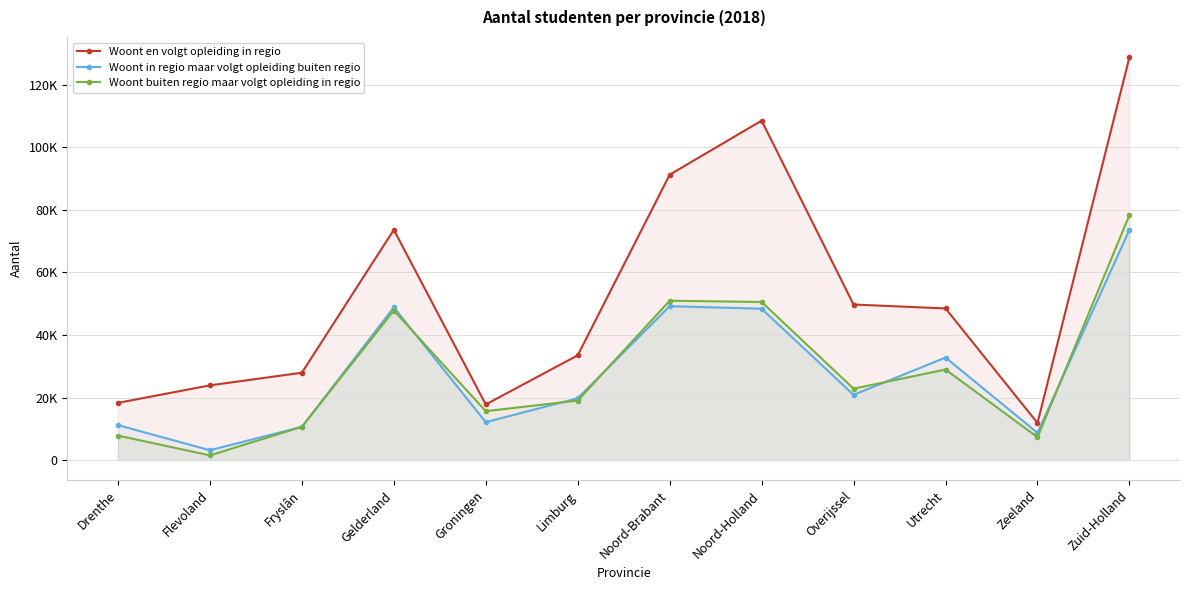

Which series has the widest spread of values?

Woont en volgt opleiding in regio